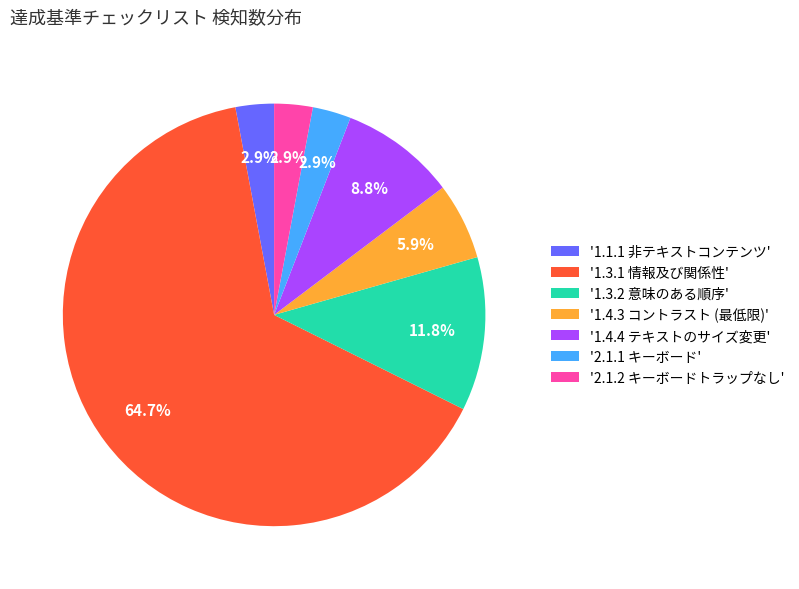

What is the largest slice in the pie chart?

'1.3.1 情報及び関係性'